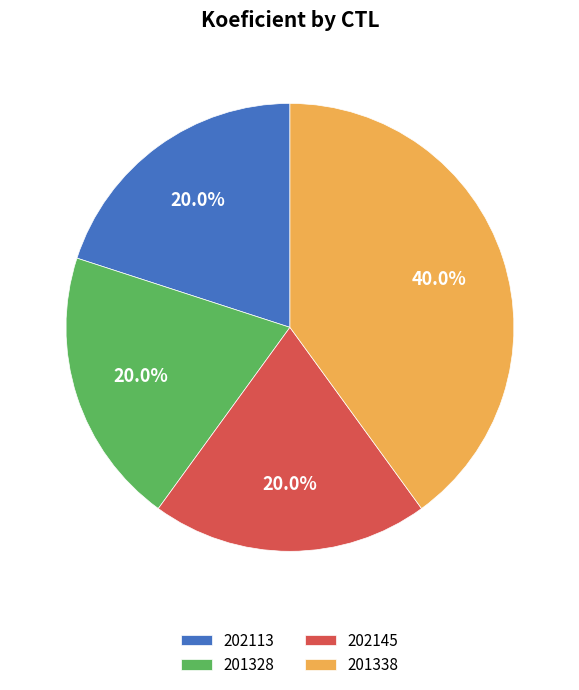

Which category has the biggest portion of the pie?

201338